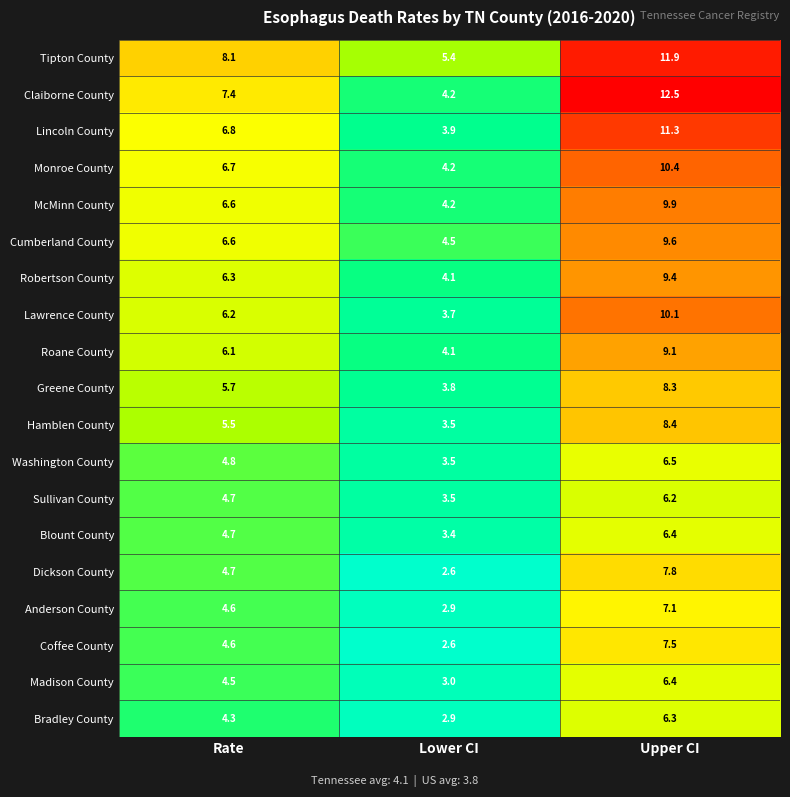

True or false: Lawrence County has a value of 5.0 at Lower CI.

False